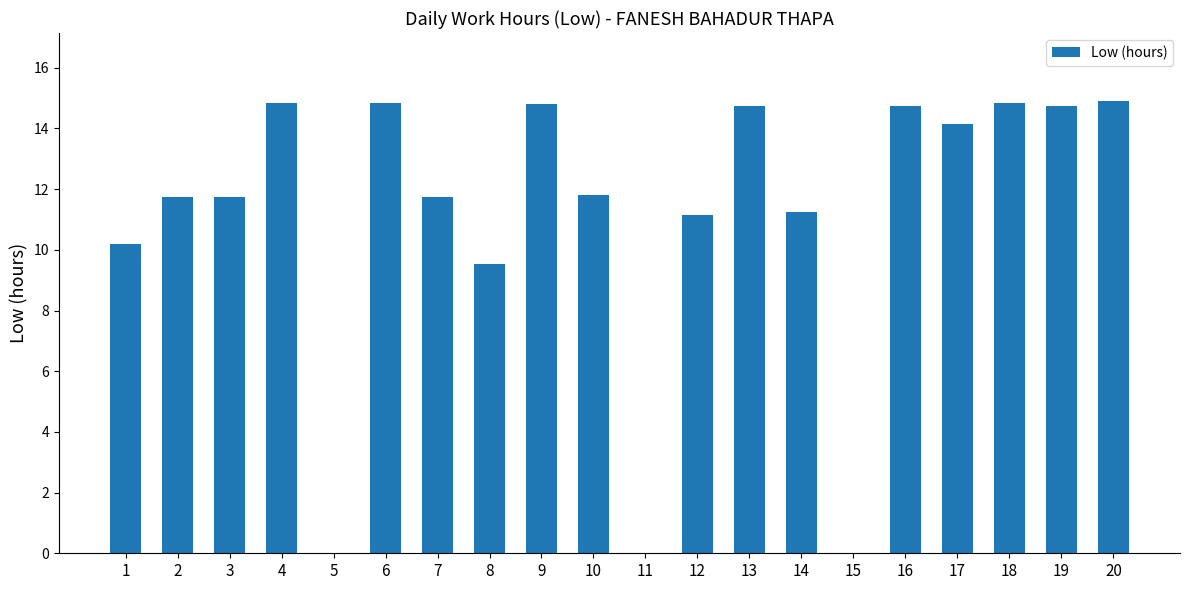

The value at 3 is 3.4. True or false?

False